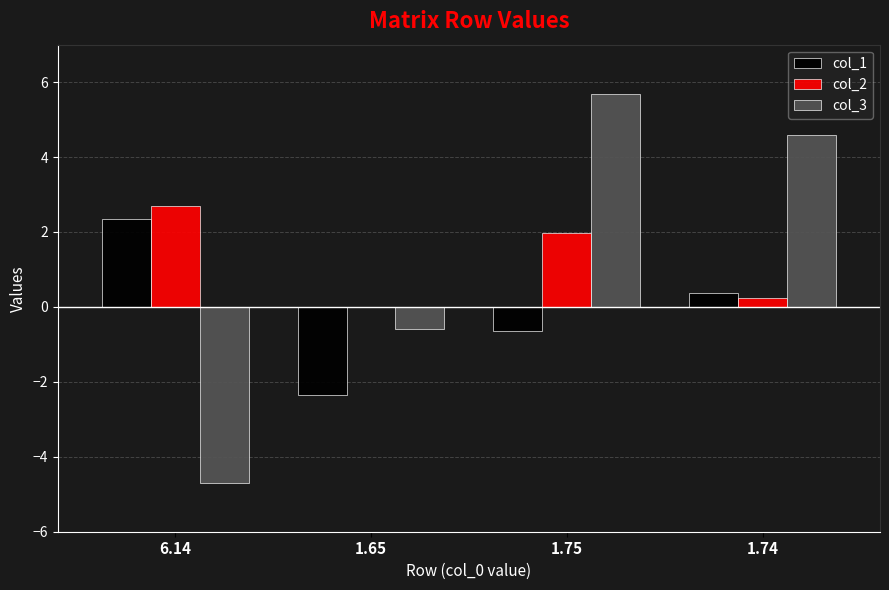

At which label does col_1 reach its peak?

6.14